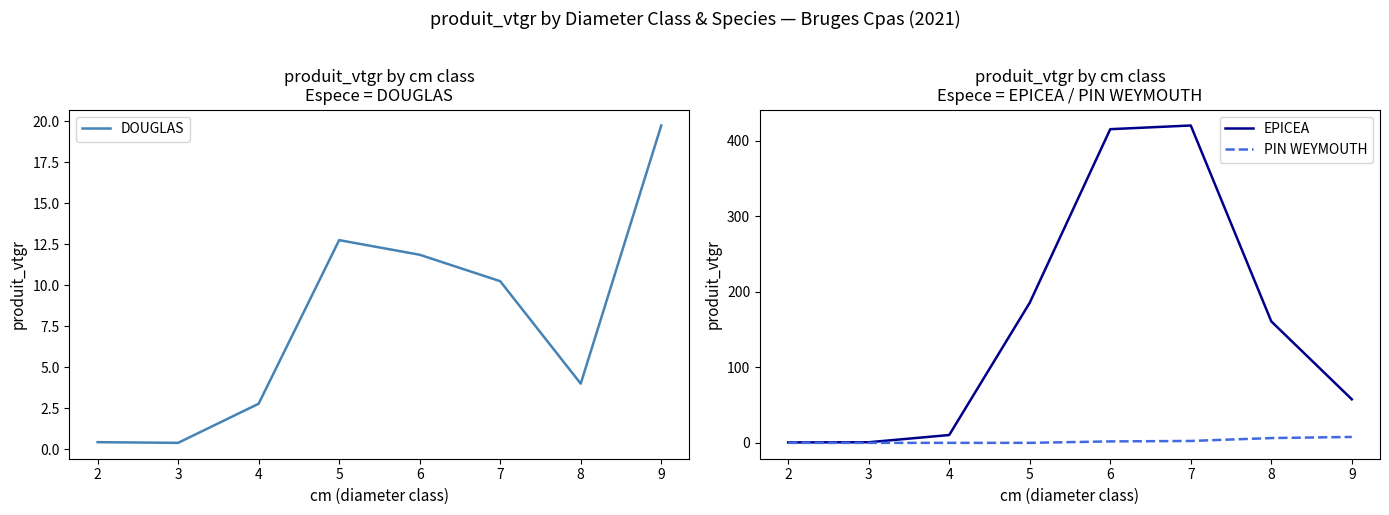

True or false: PIN WEYMOUTH has more than 1 points higher than both neighbors.

False